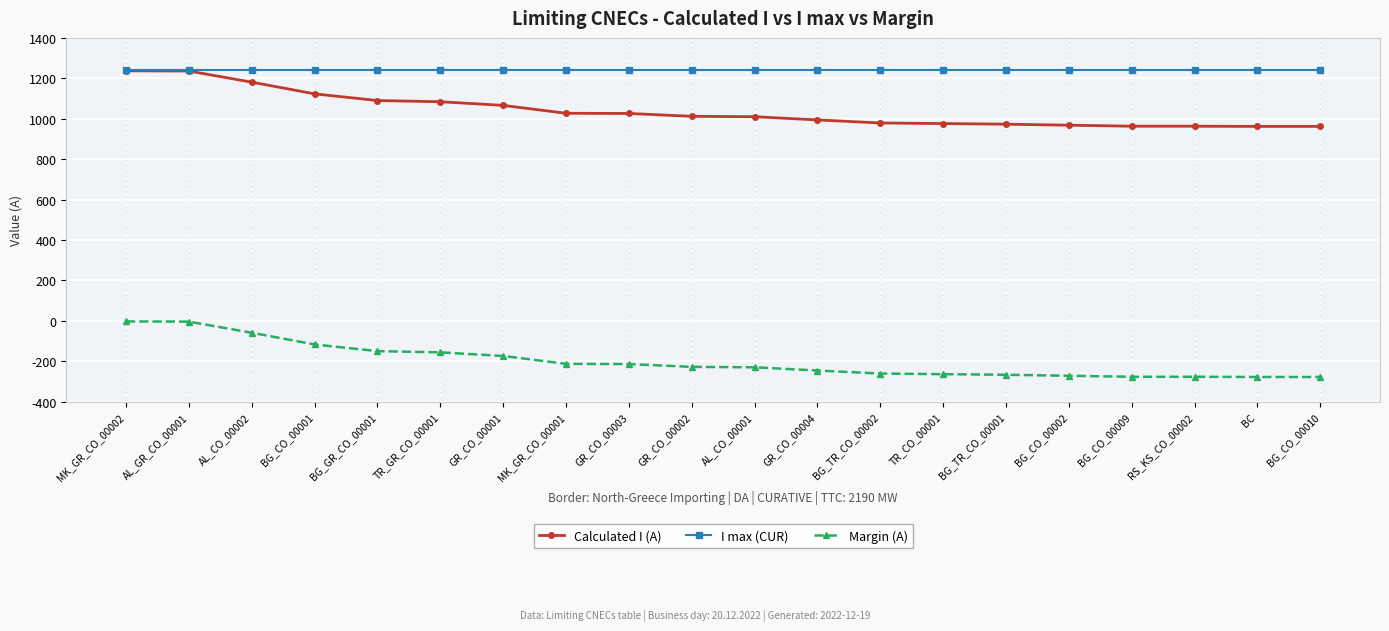

What is the spread (max minus min) of values at BG_CO_00001?

1357